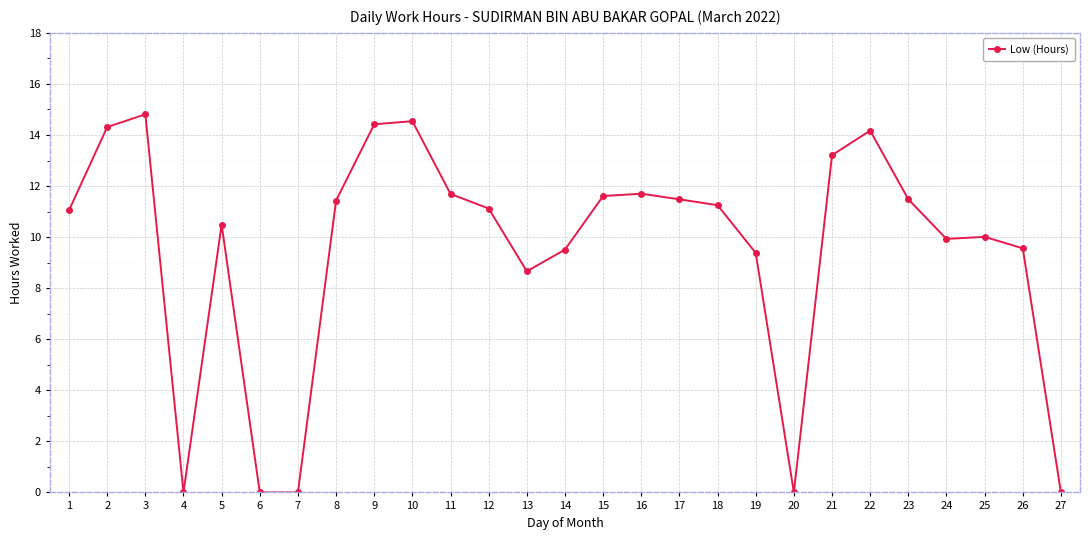

What is the value of the 9th point from the left?

14.4